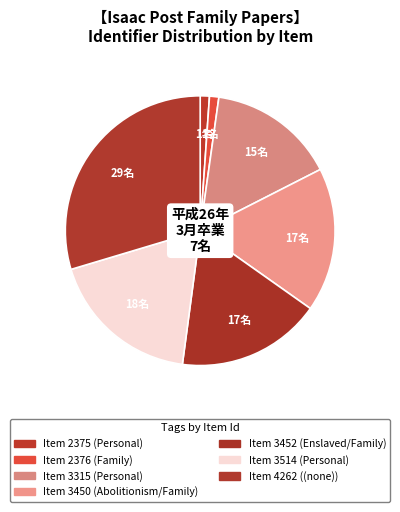

How many segments does this pie chart have?

7